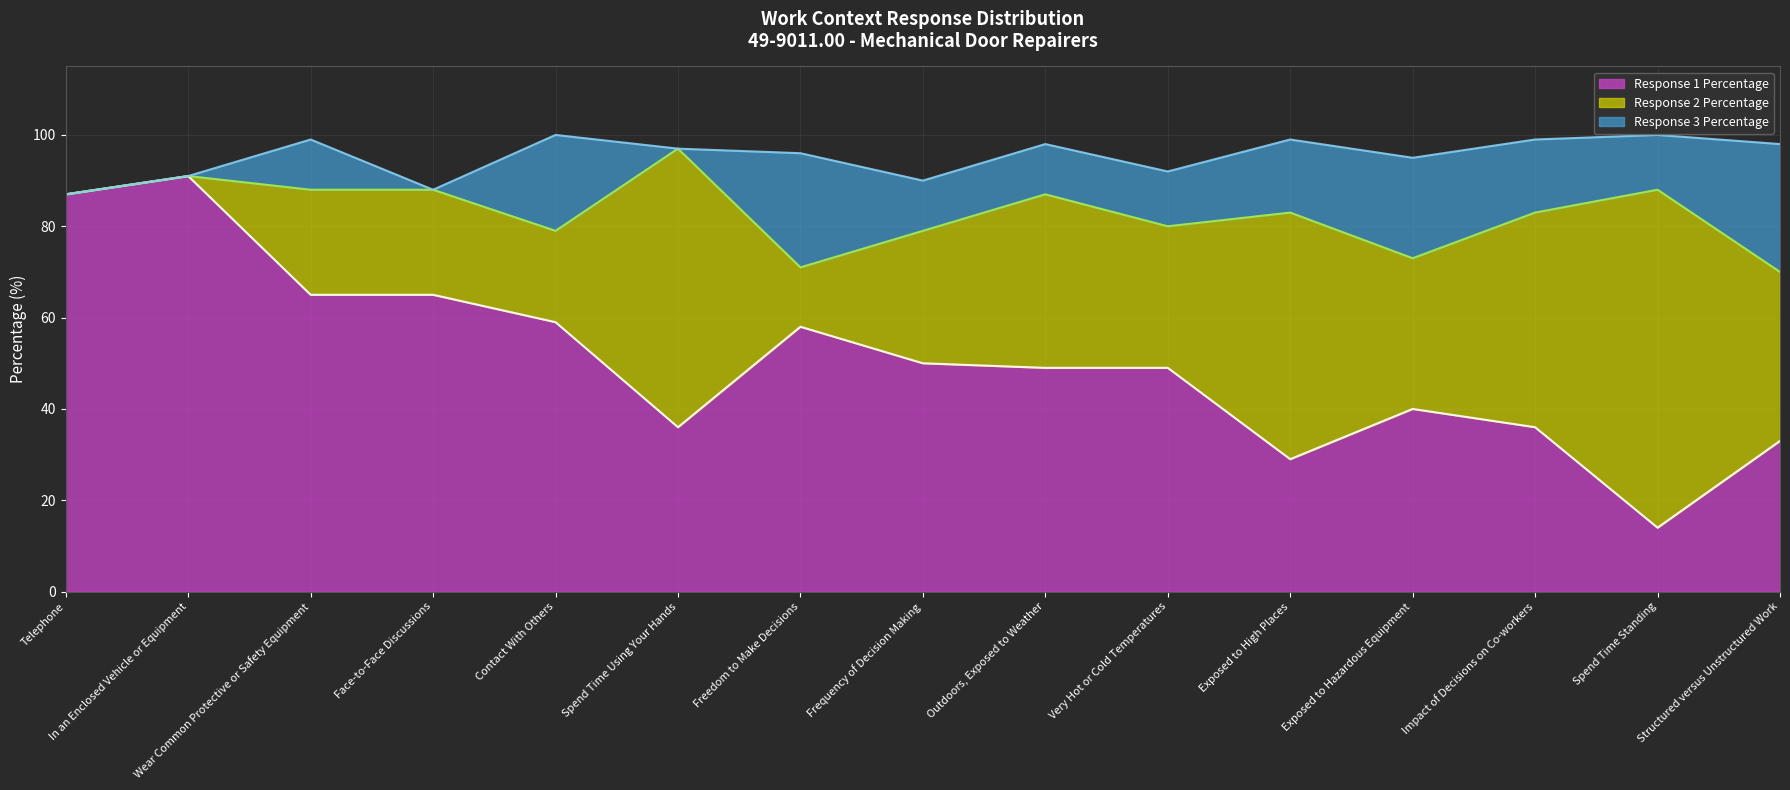

Which category has the lowest value across all series?

Telephone